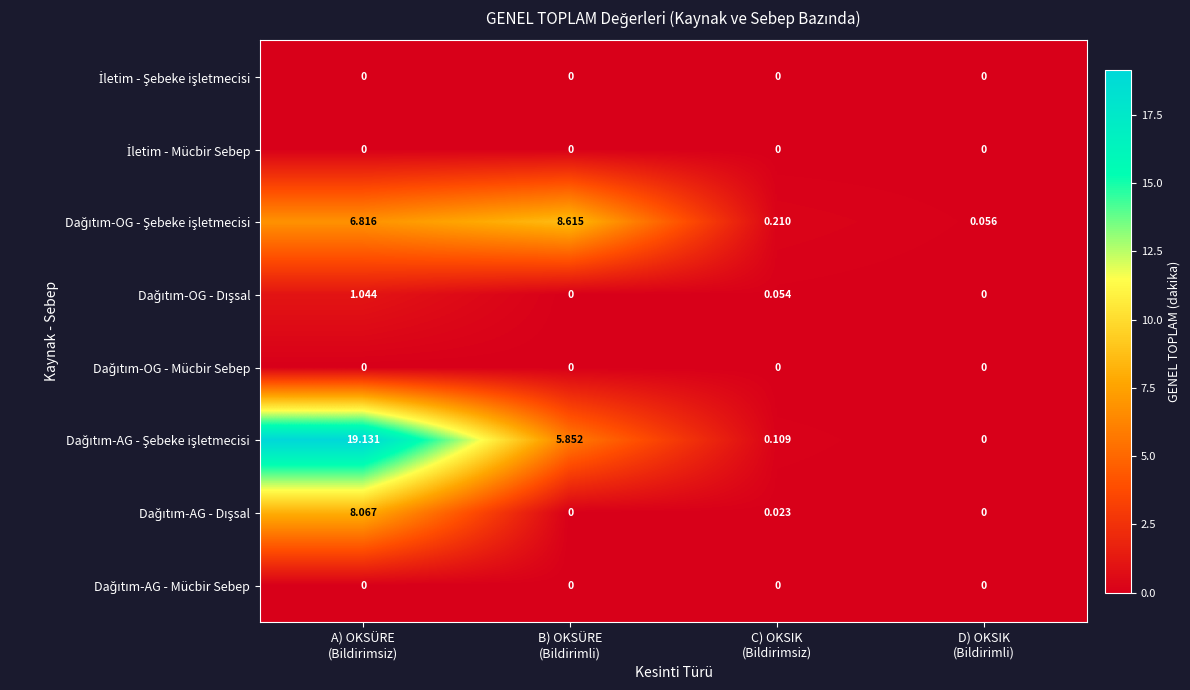

Count the number of data series in this chart.

8